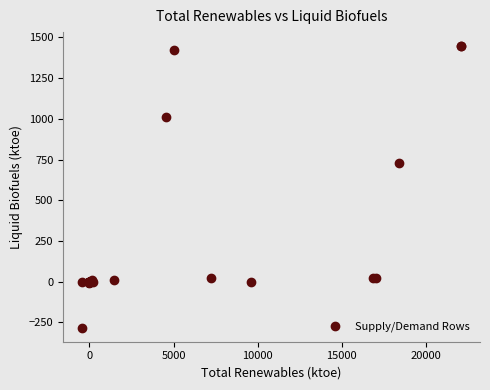

What Y value in the scatter plot is closest to 581?

727.7